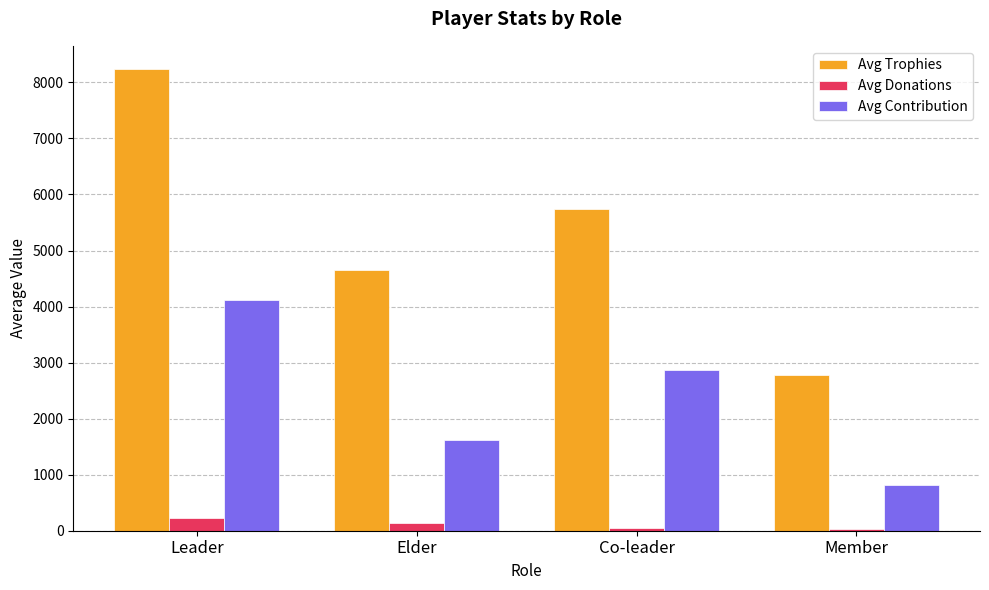

What is the total value across all series at Member?

3611.3